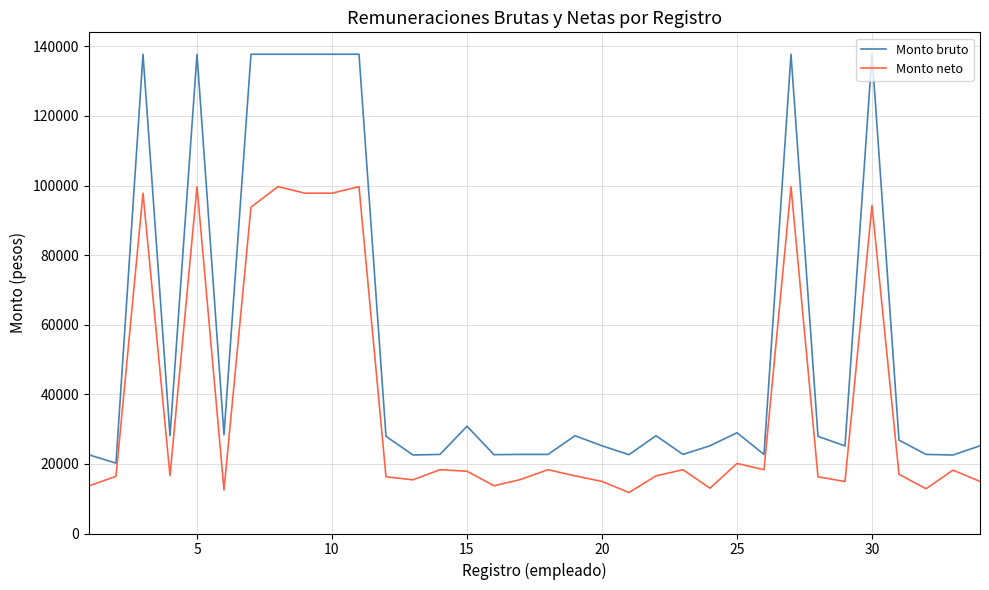

Rank the series by their average value, from highest to lowest.

Monto bruto, Monto neto